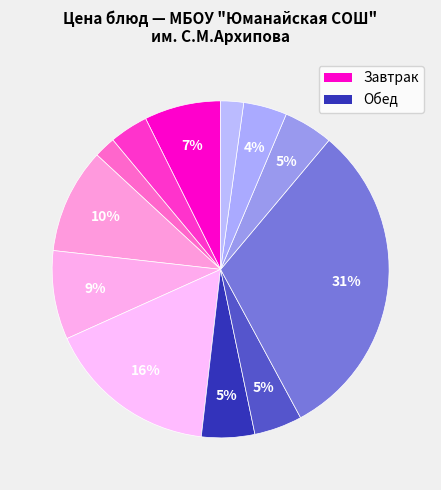

Count the number of slices in the pie.

12